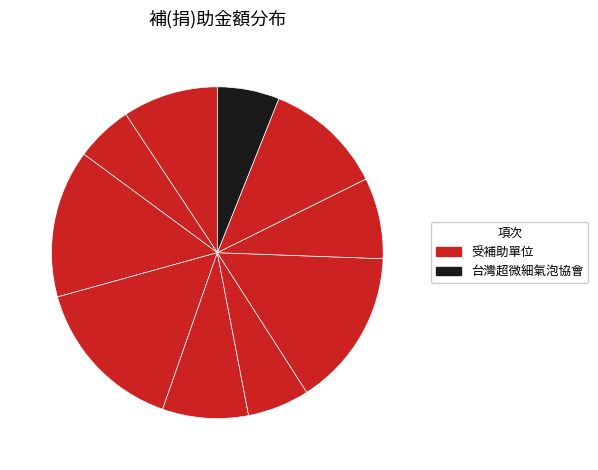

Is there any slice that represents more than half of the pie?

No